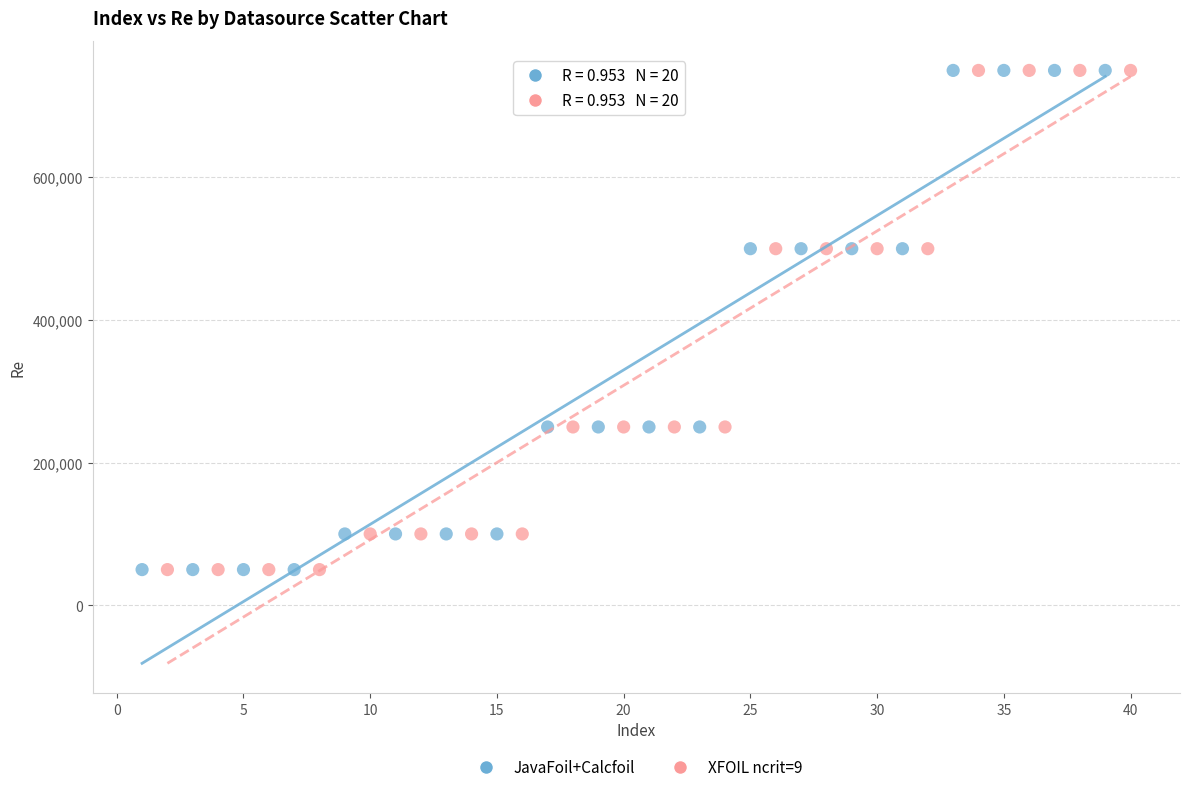

What are all the series names shown in the legend?

JavaFoil+Calcfoil, XFOIL ncrit=9